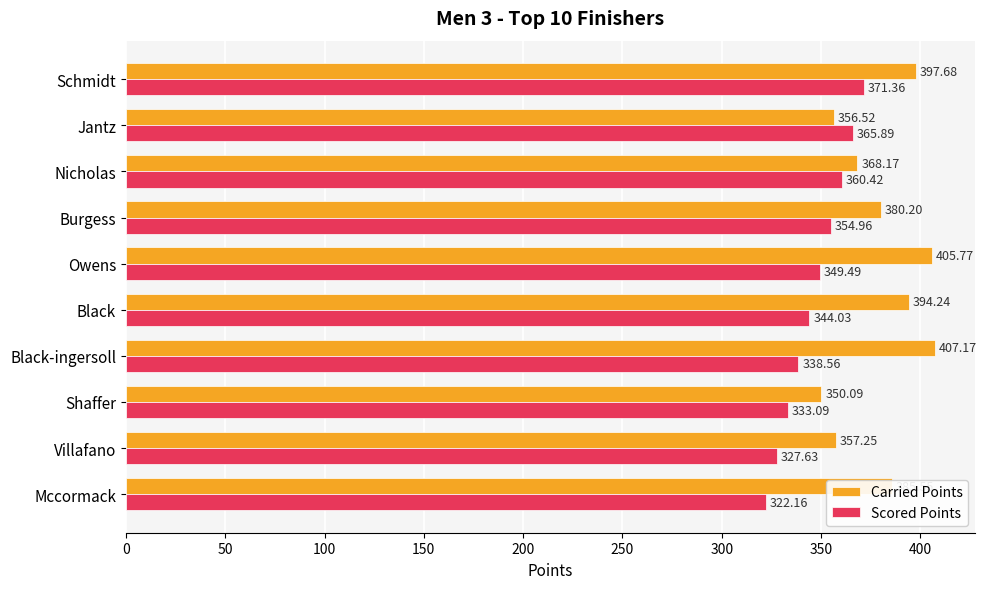

List the series in order of their peak value, highest first.

Carried Points, Scored Points